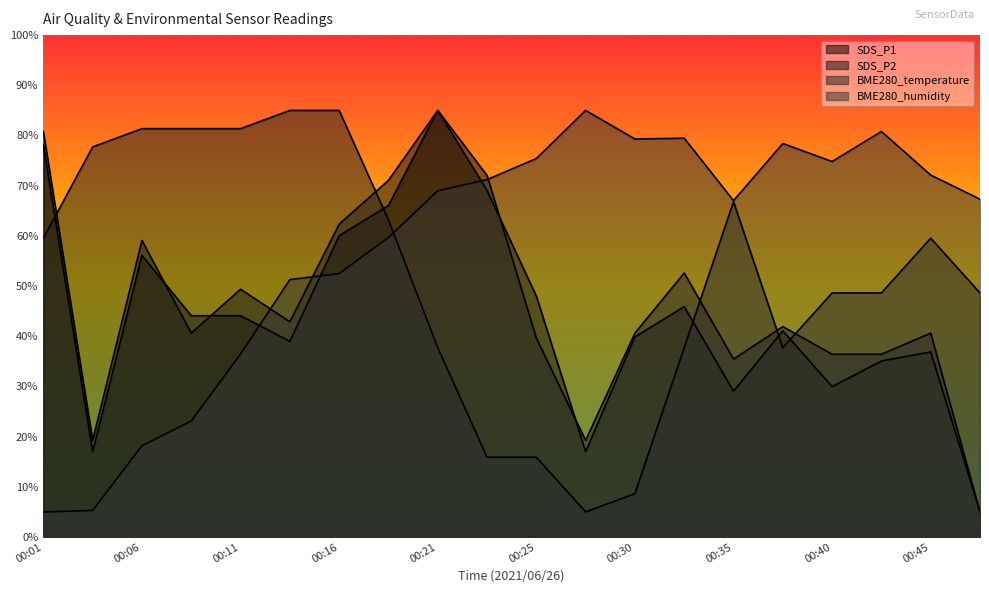

How many interior local peaks does the BME280_temperature series have?

2